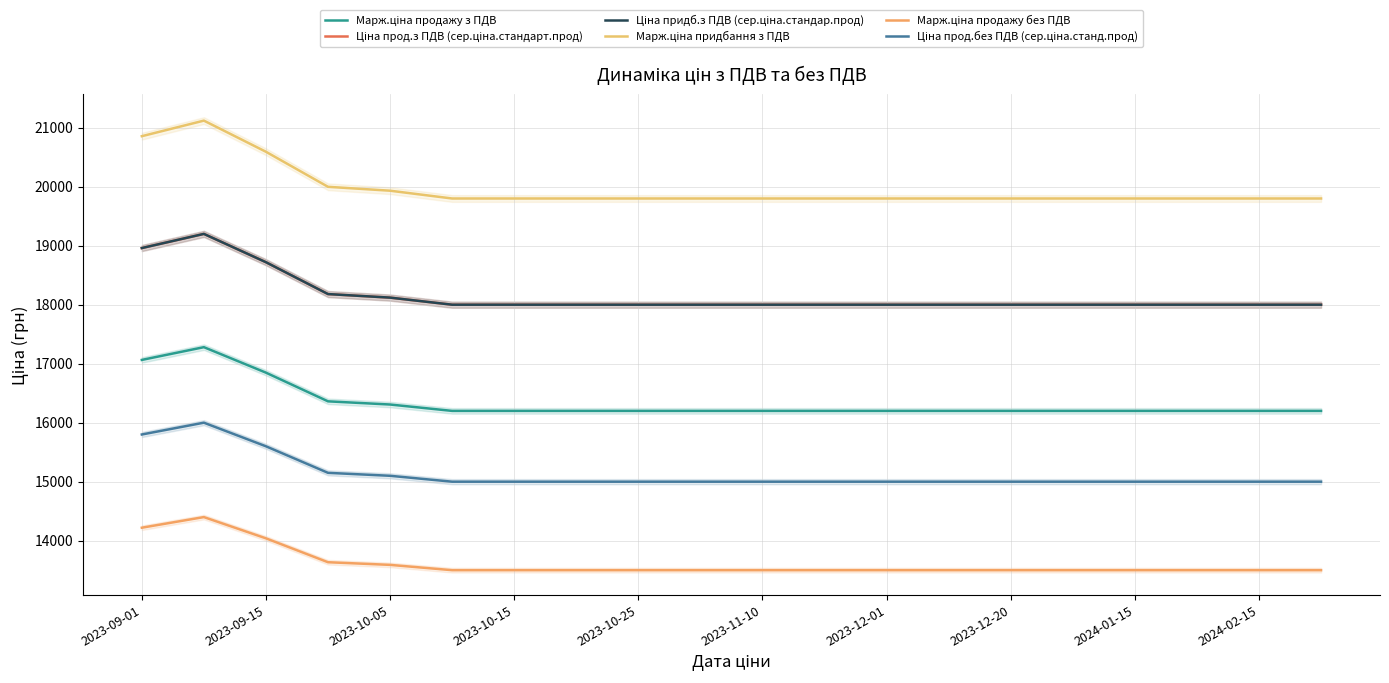

What is the value of the Марж.ціна продажу без ПДВ point at the 16th from the left?

13500